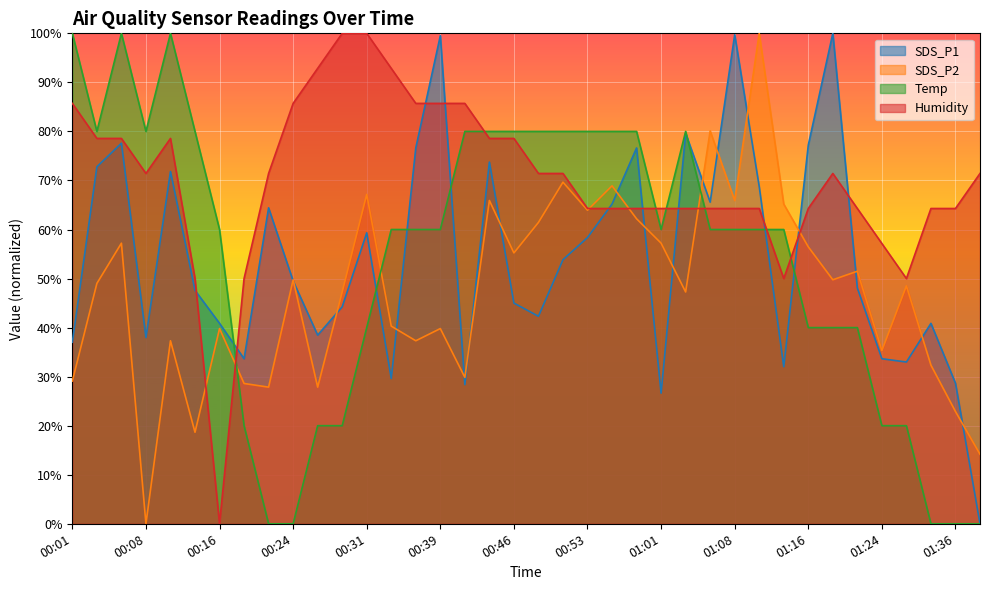

Where is Temp nearest to the value 50?

00:16